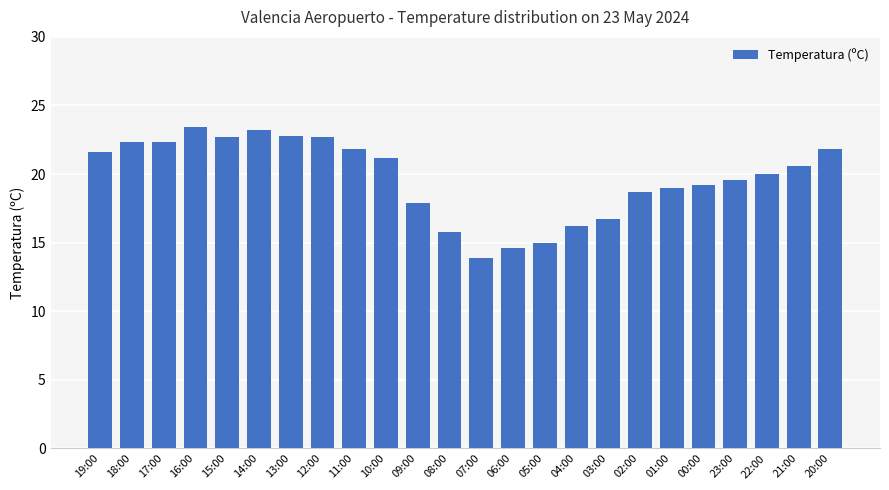

What is the maximum value shown in the chart?

23.4